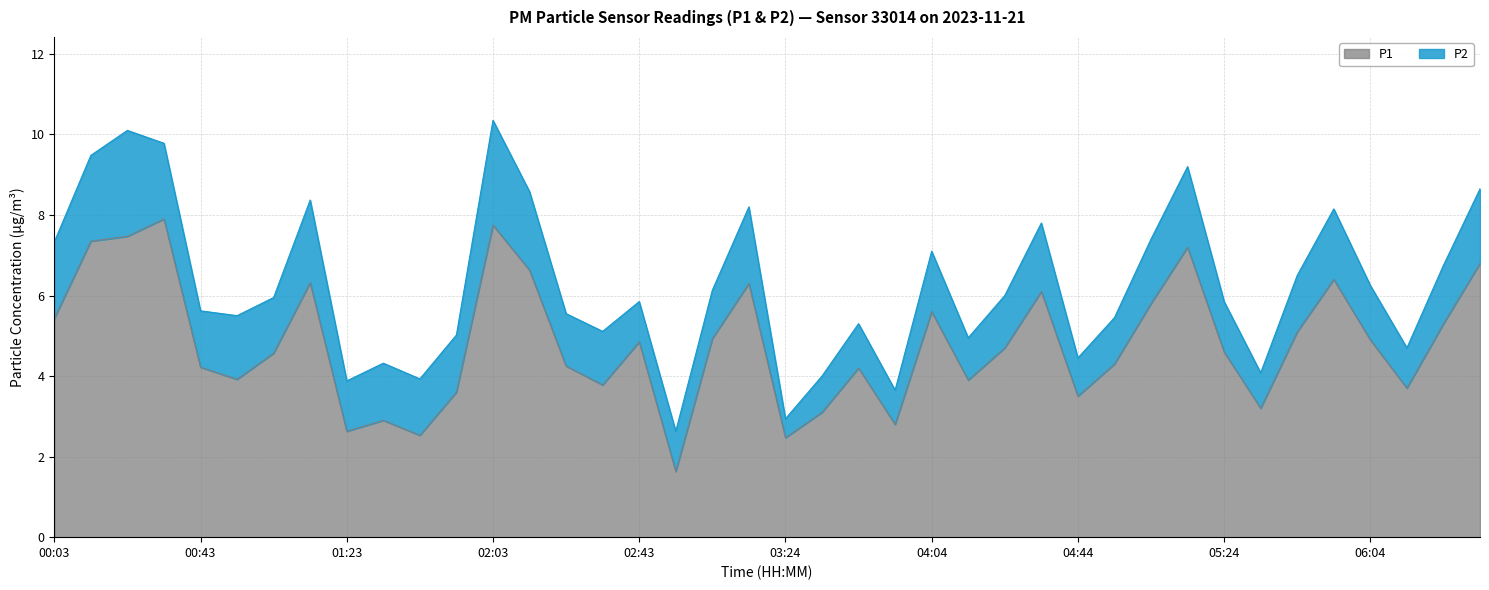

How many data points are above 4?

26